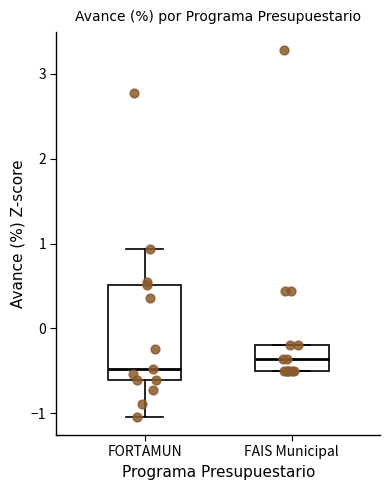

Where does the median line of the box for FORTAMUN sit on the y-axis? The values are not printed on the chart, so give them approximately, as read against the axis.

-0.5